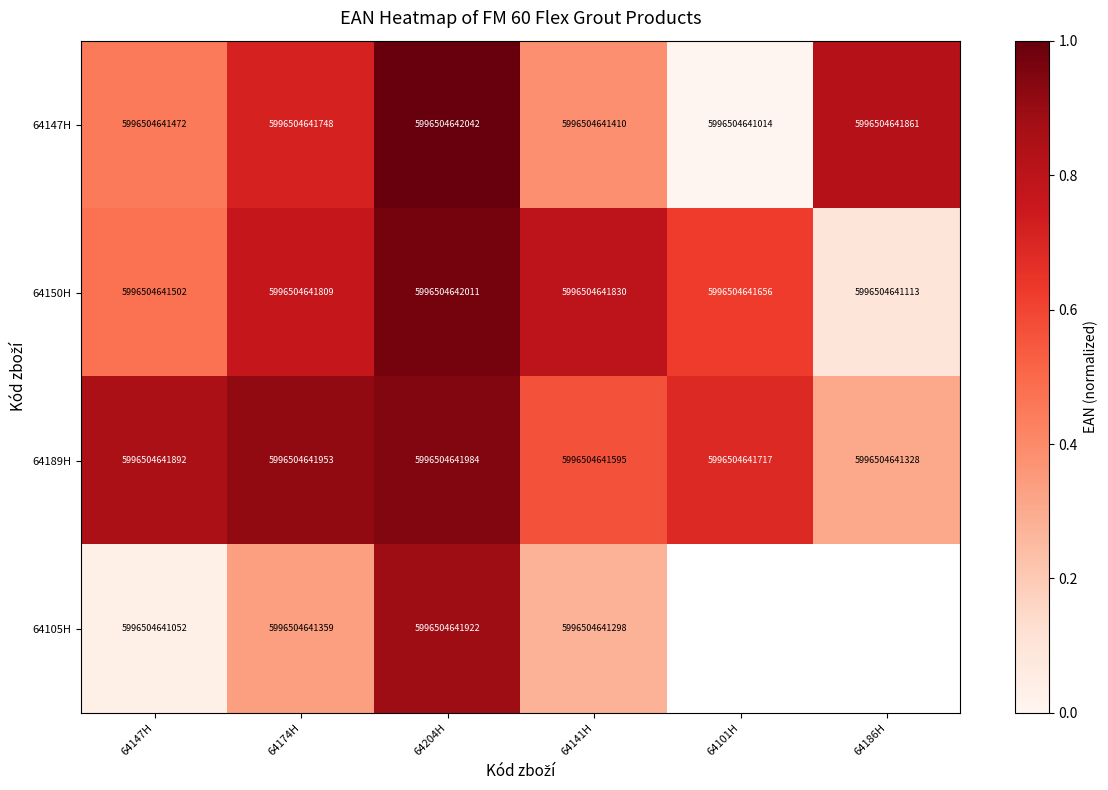

At how many categories does at least one series exceed 0?

6